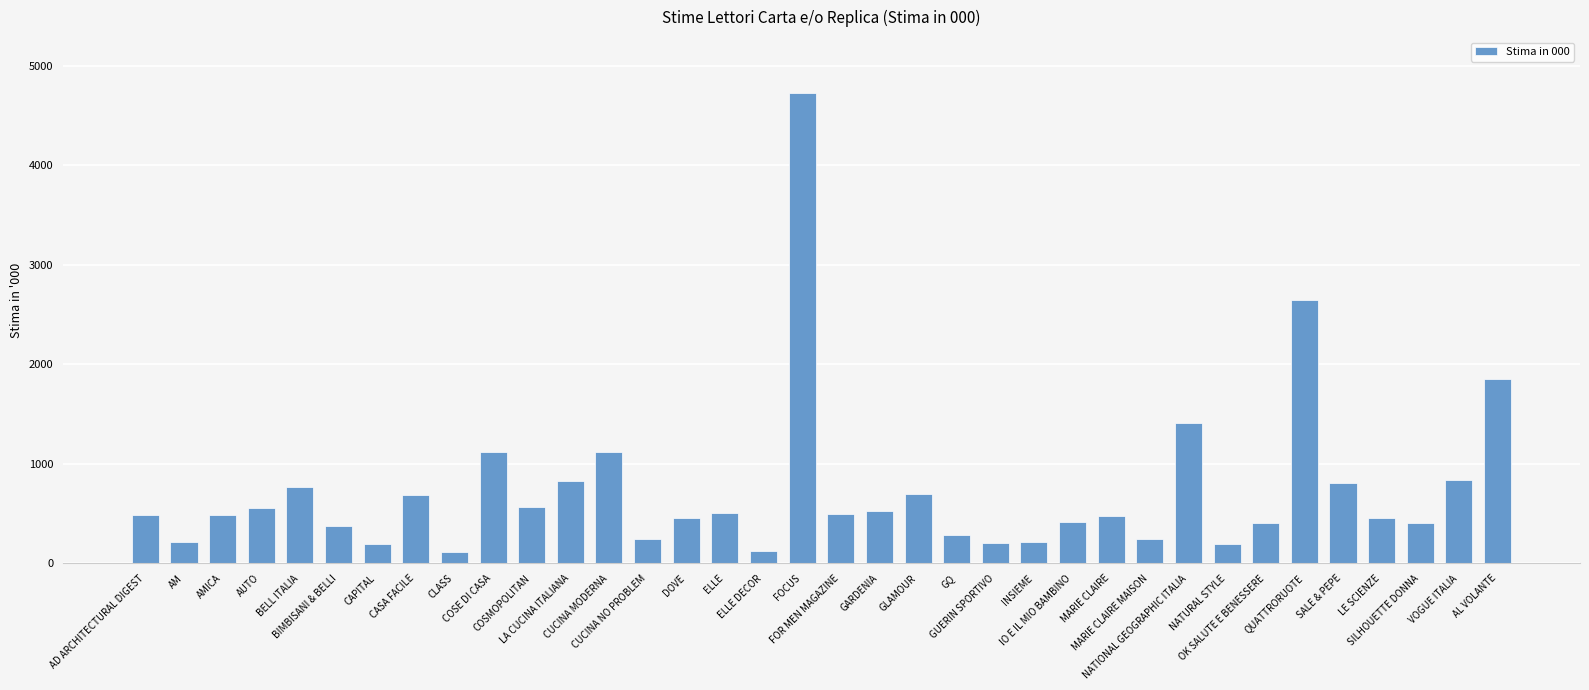

What is the difference between the maximum and minimum values?

4612